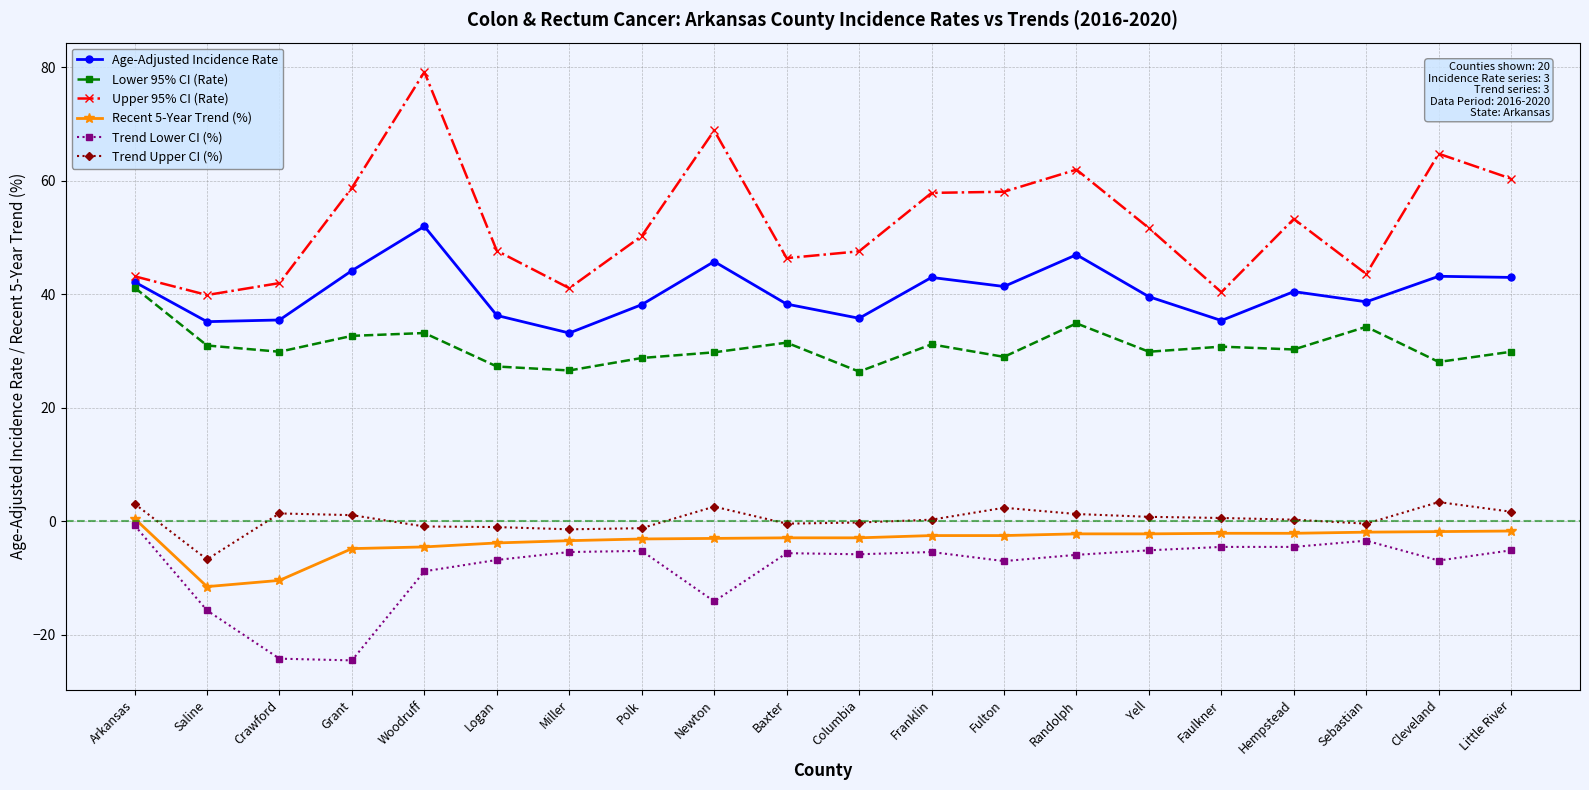

Is it true that Age-Adjusted Incidence Rate equals 43.2 at Cleveland?

True